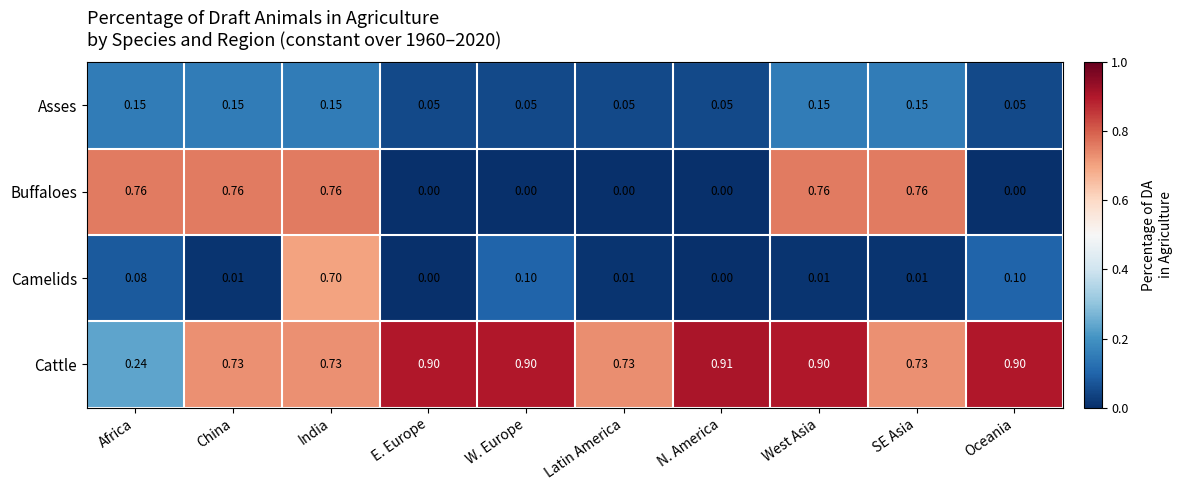

At how many categories does at least one series exceed 0?

10